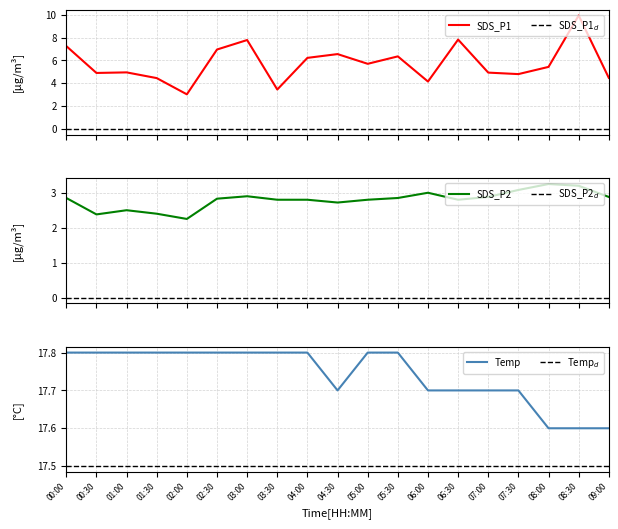

What is the lowest value of the SDS_P1 series?

3.0